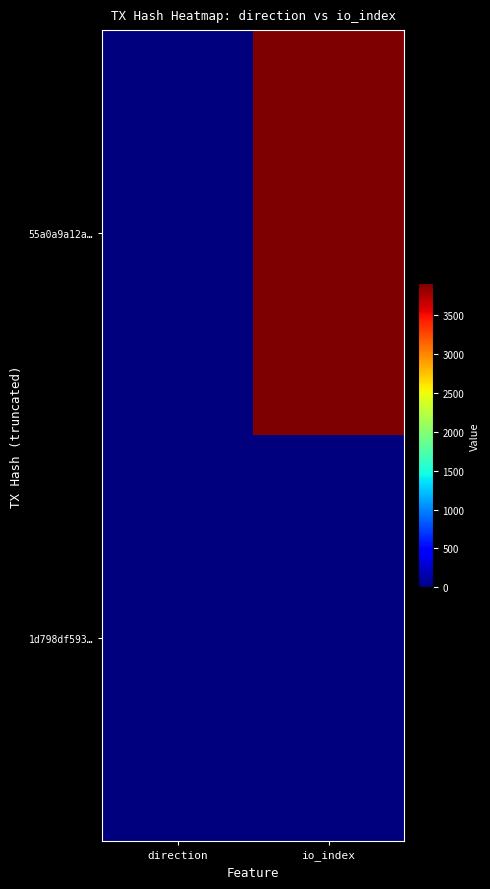

Which series has the largest range (max minus min)?

55a0a9a12a…